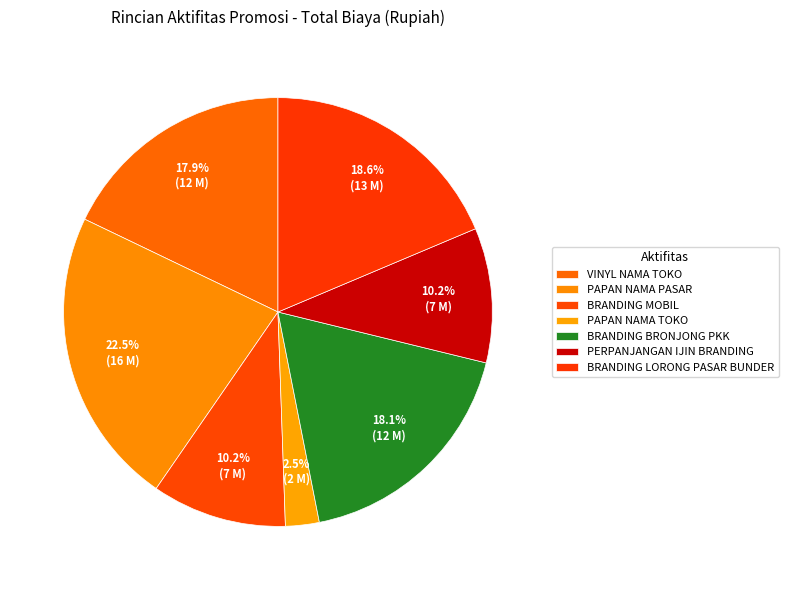

Is the sum of PAPAN NAMA PASAR and BRANDING BRONJONG PKK greater than half?

No